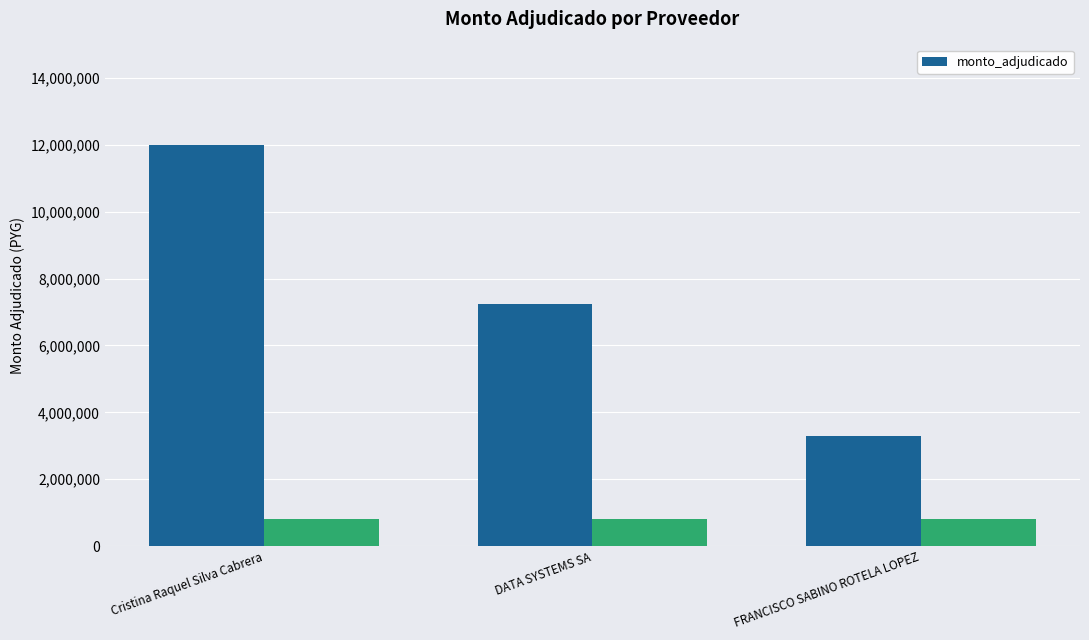

Is it true that the value at DATA SYSTEMS SA is 7250000?

True